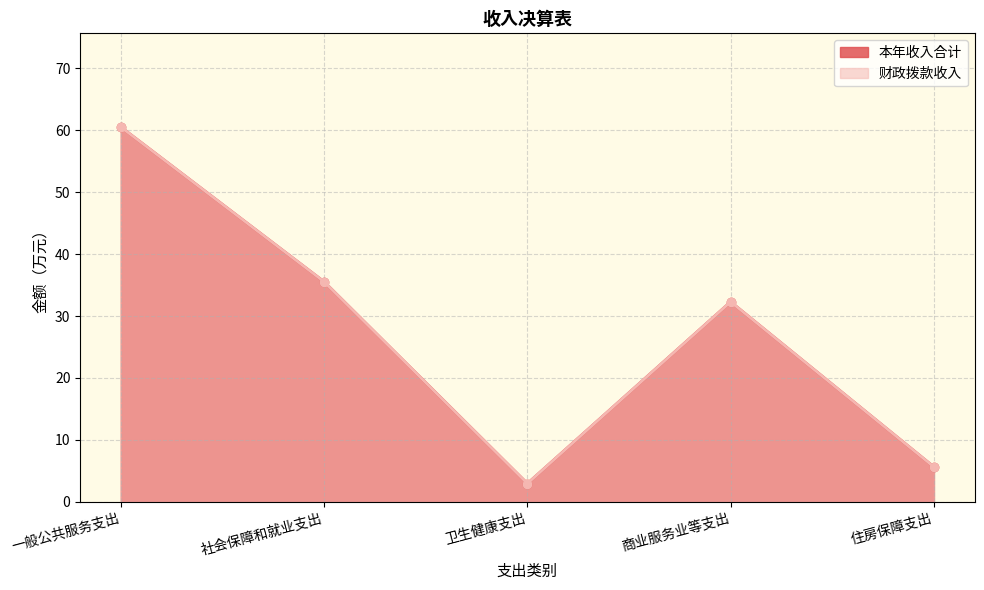

What is the smallest value displayed?

3.0